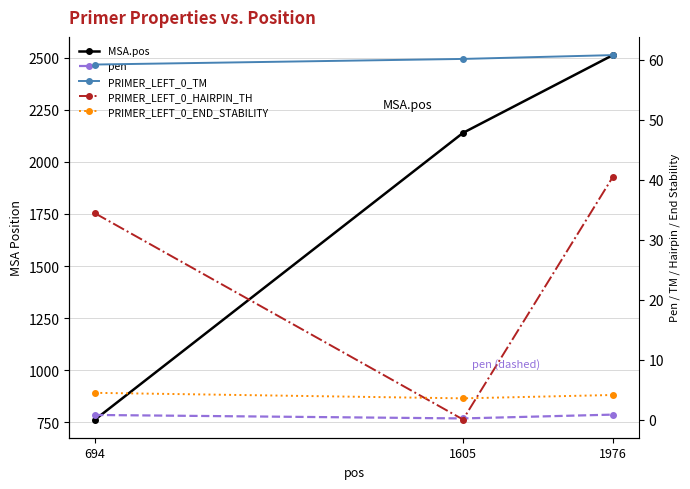

Rank the series at 1976 from highest to lowest value.

MSA.pos, PRIMER_LEFT_0_TM, PRIMER_LEFT_0_HAIRPIN_TH, PRIMER_LEFT_0_END_STABILITY, pen